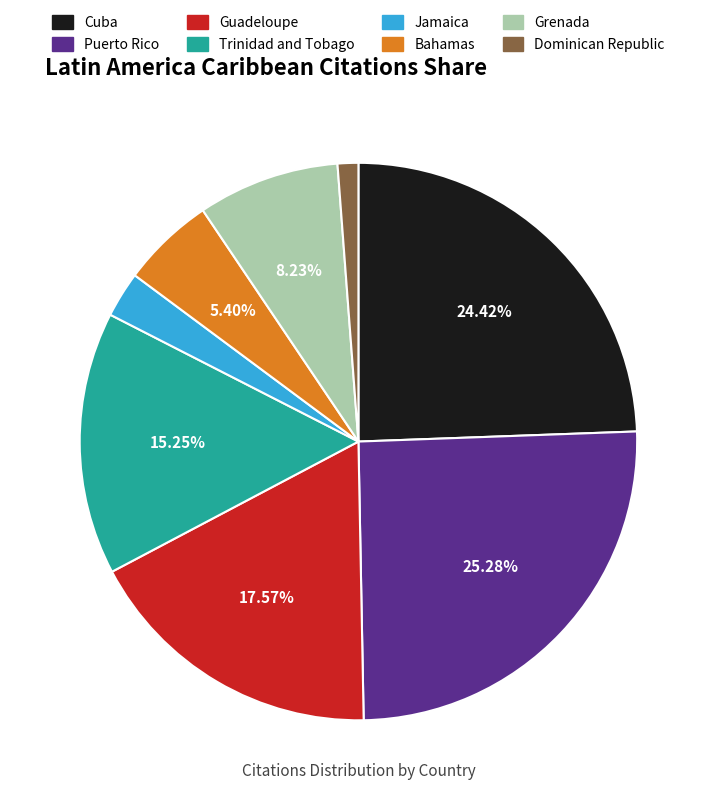

To the nearest percent, what percentage of the pie is Bahamas?

5%